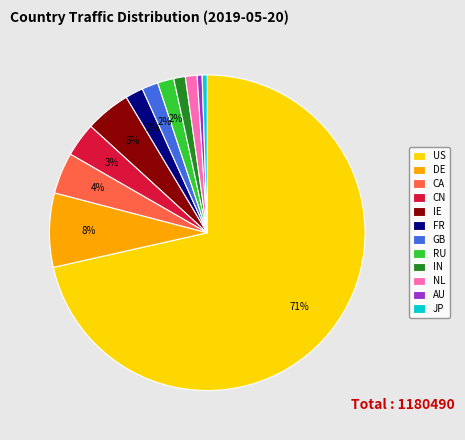

Is US the majority of the pie?

Yes